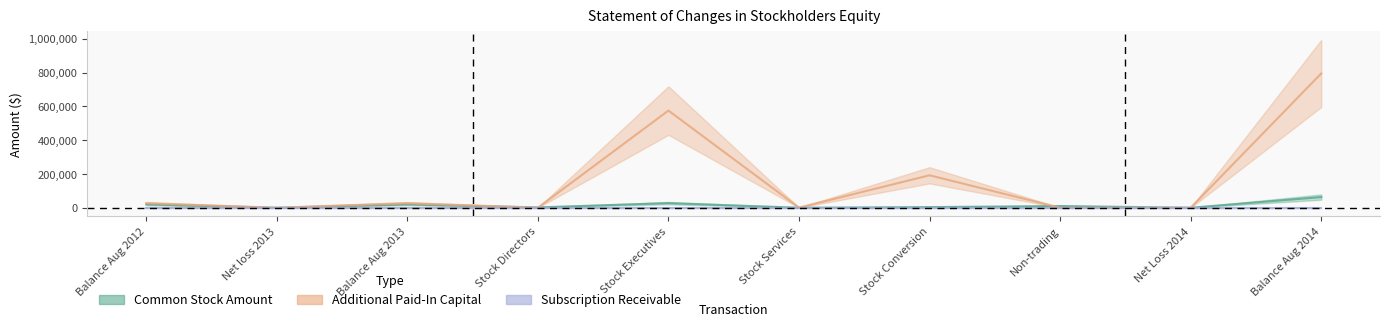

At which label does Additional Paid-In Capital reach its peak?

Balance Aug 2014